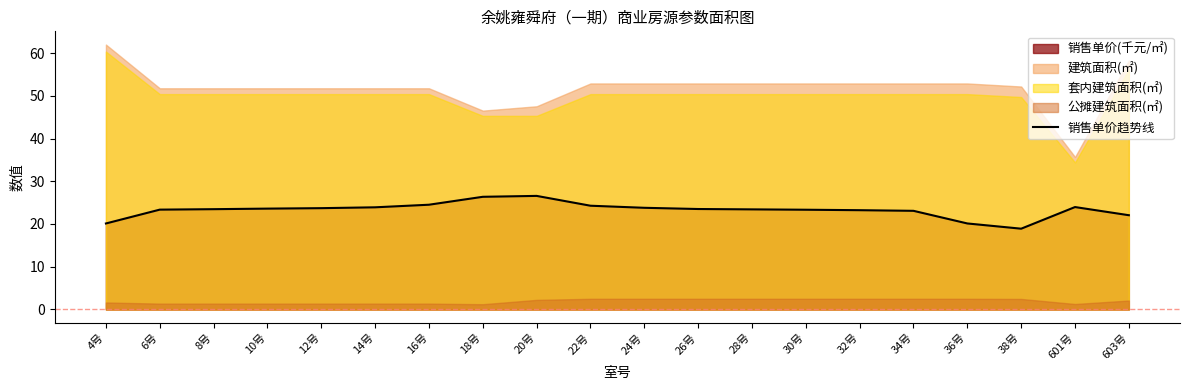

Reading right to left, what are all the values shown in this chart?

22.1	24.0	18.9	20.1	23.1	23.2	23.3	23.4	23.5	23.8	24.3	26.6	26.4	24.5	23.9	23.7	23.6	23.5	23.4	20.1